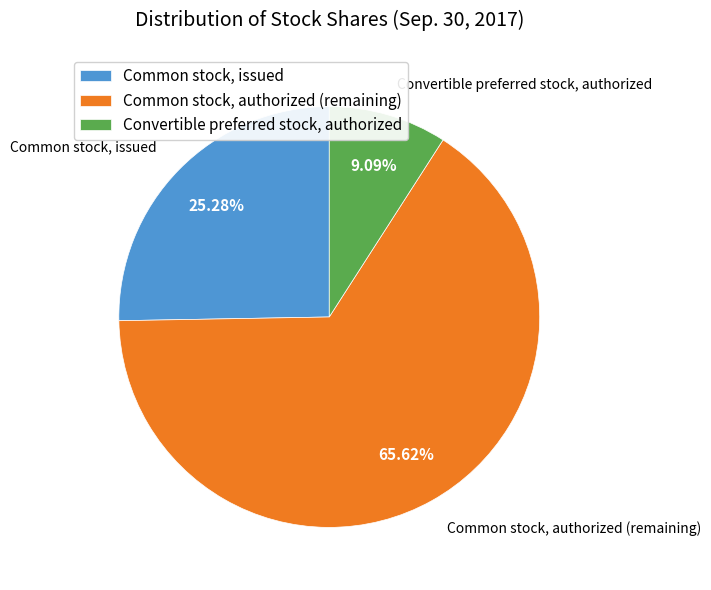

What percentage is NOT represented by Convertible preferred stock, authorized?

90.9%